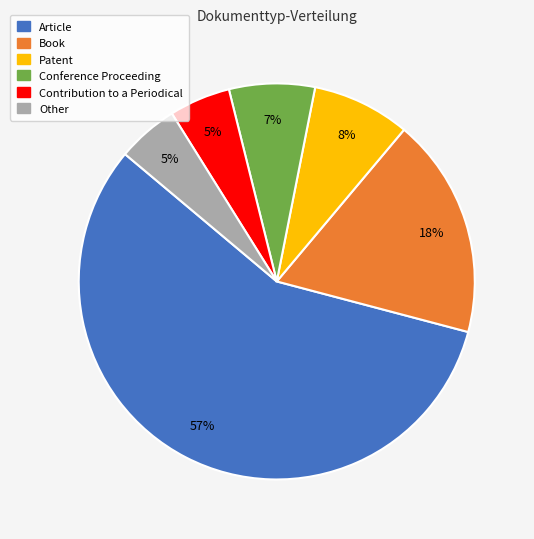

Combined, do Other and Book account for over 50%?

No